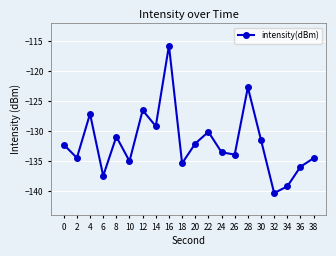

What is the difference between the maximum and minimum values?

24.6